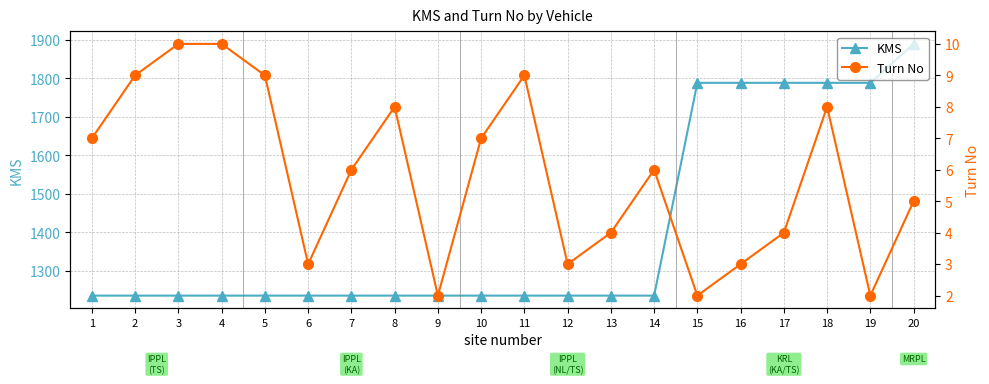

List the series in order of their overall mean, highest first.

KMS, Turn No